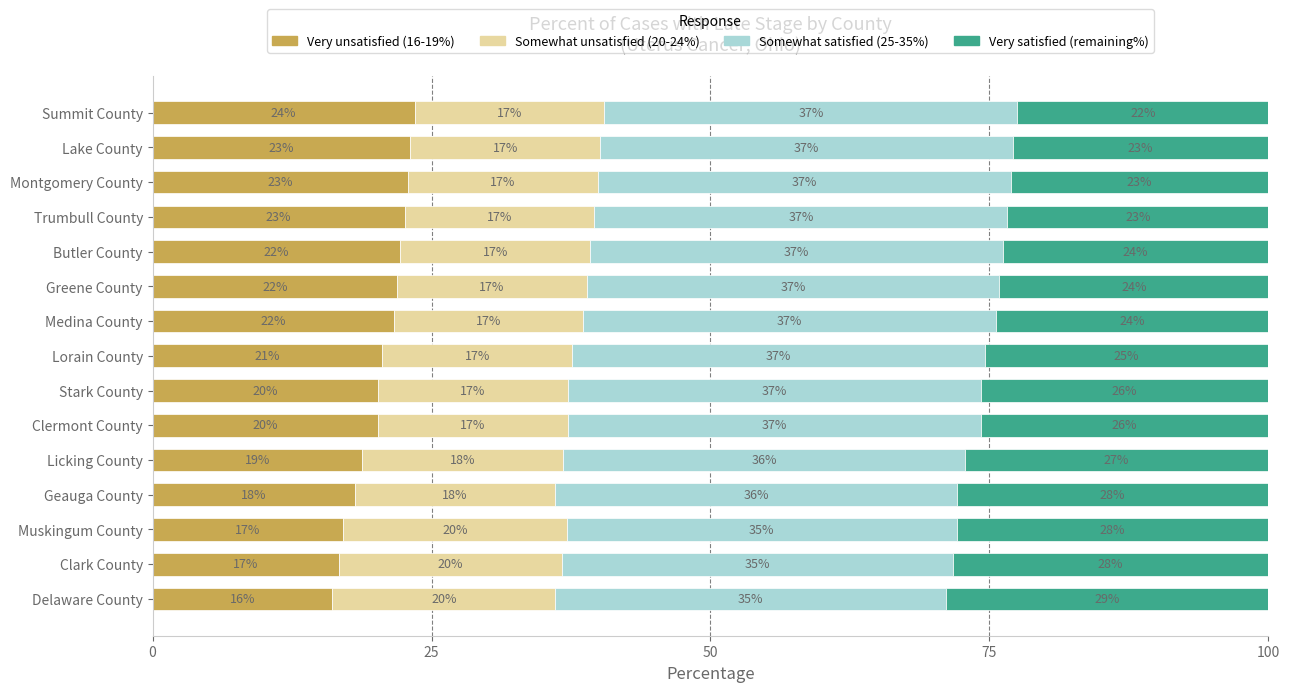

At which label is Very unsatisfied (16-19%) closest to 19?

Licking County